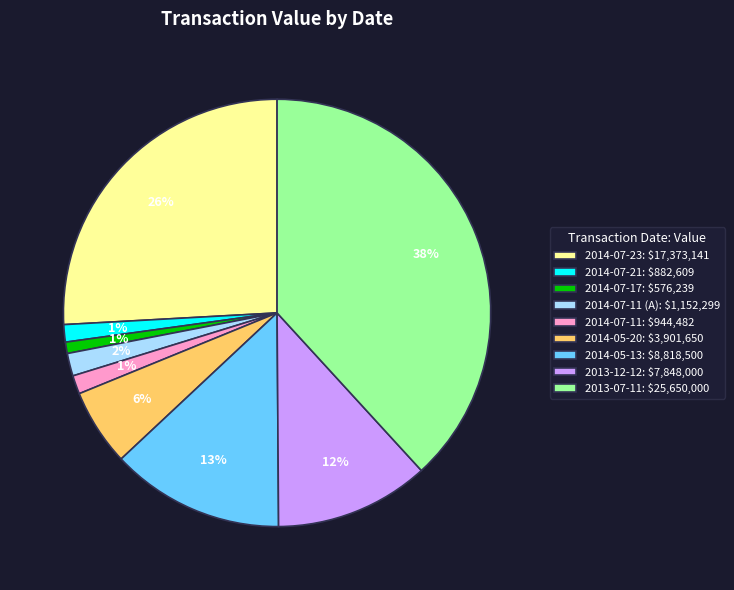

To the nearest percent, what portion does 2014-07-11: $944,482 represent?

1%